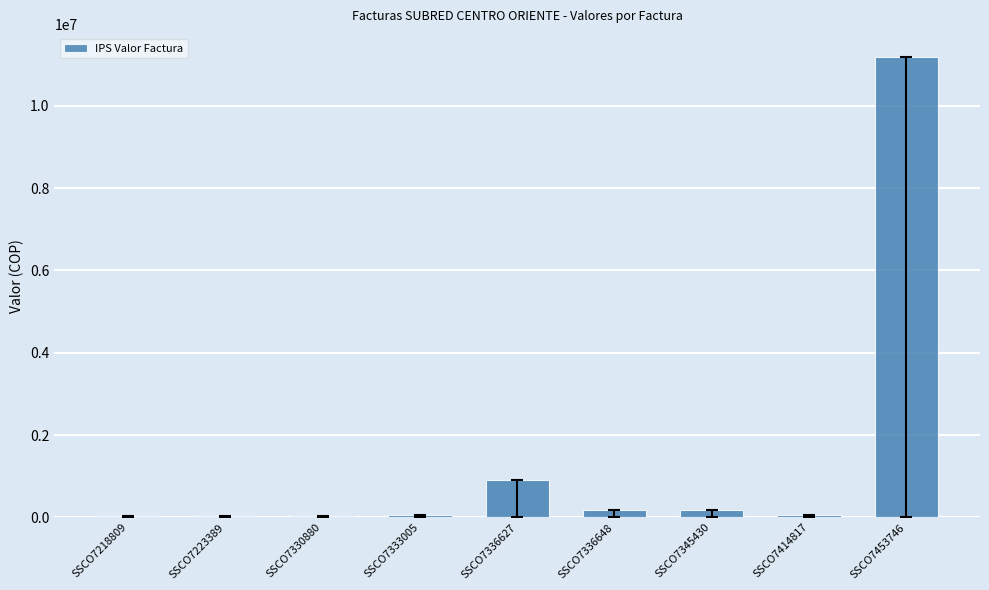

What is the approximate value at SSCO7453746?

11185777